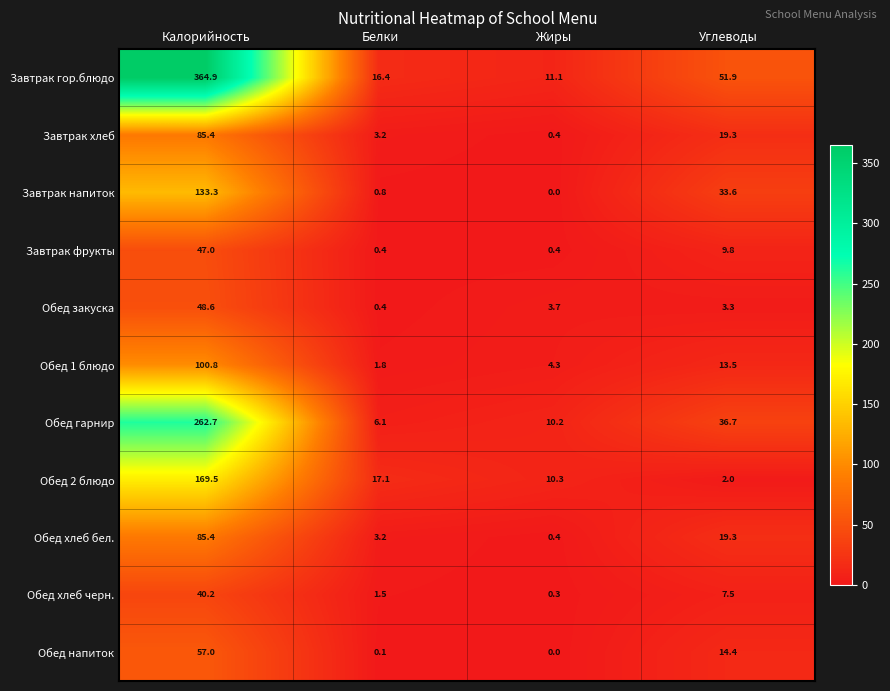

How many positive values does the Обед напиток series have?

3